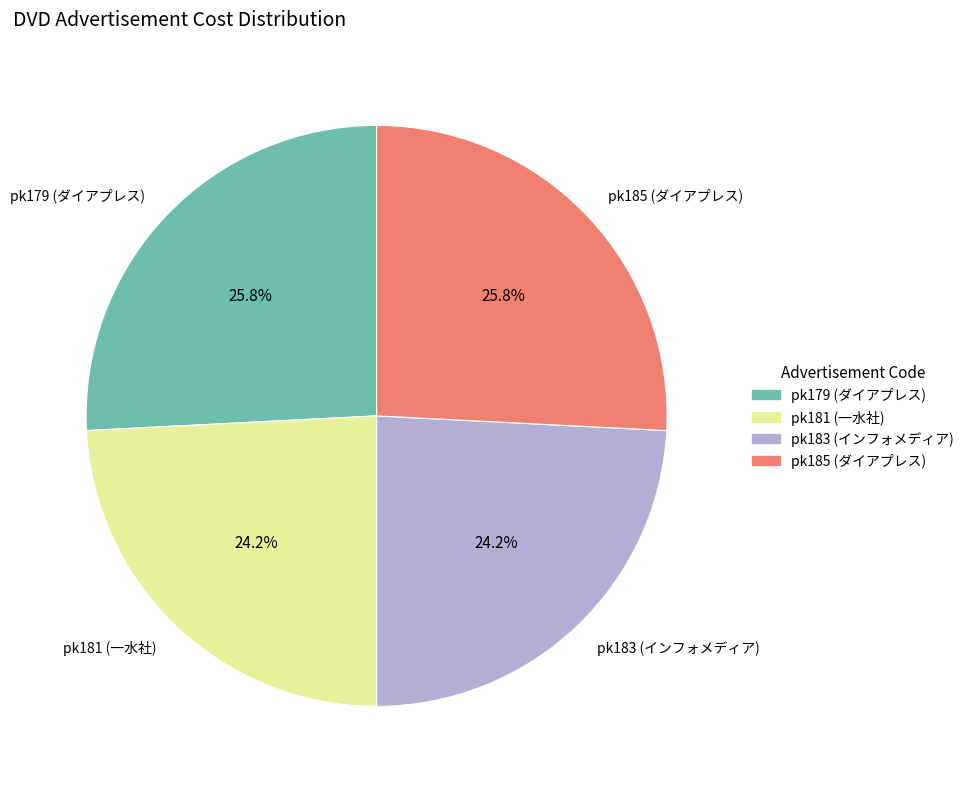

To the nearest percent, what is the combined percentage of pk179 (ダイアプレス) and pk181 (一水社)?

50%